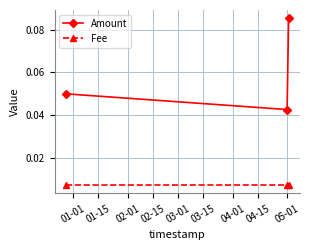

At how many categories does at least one series exceed 0?

3